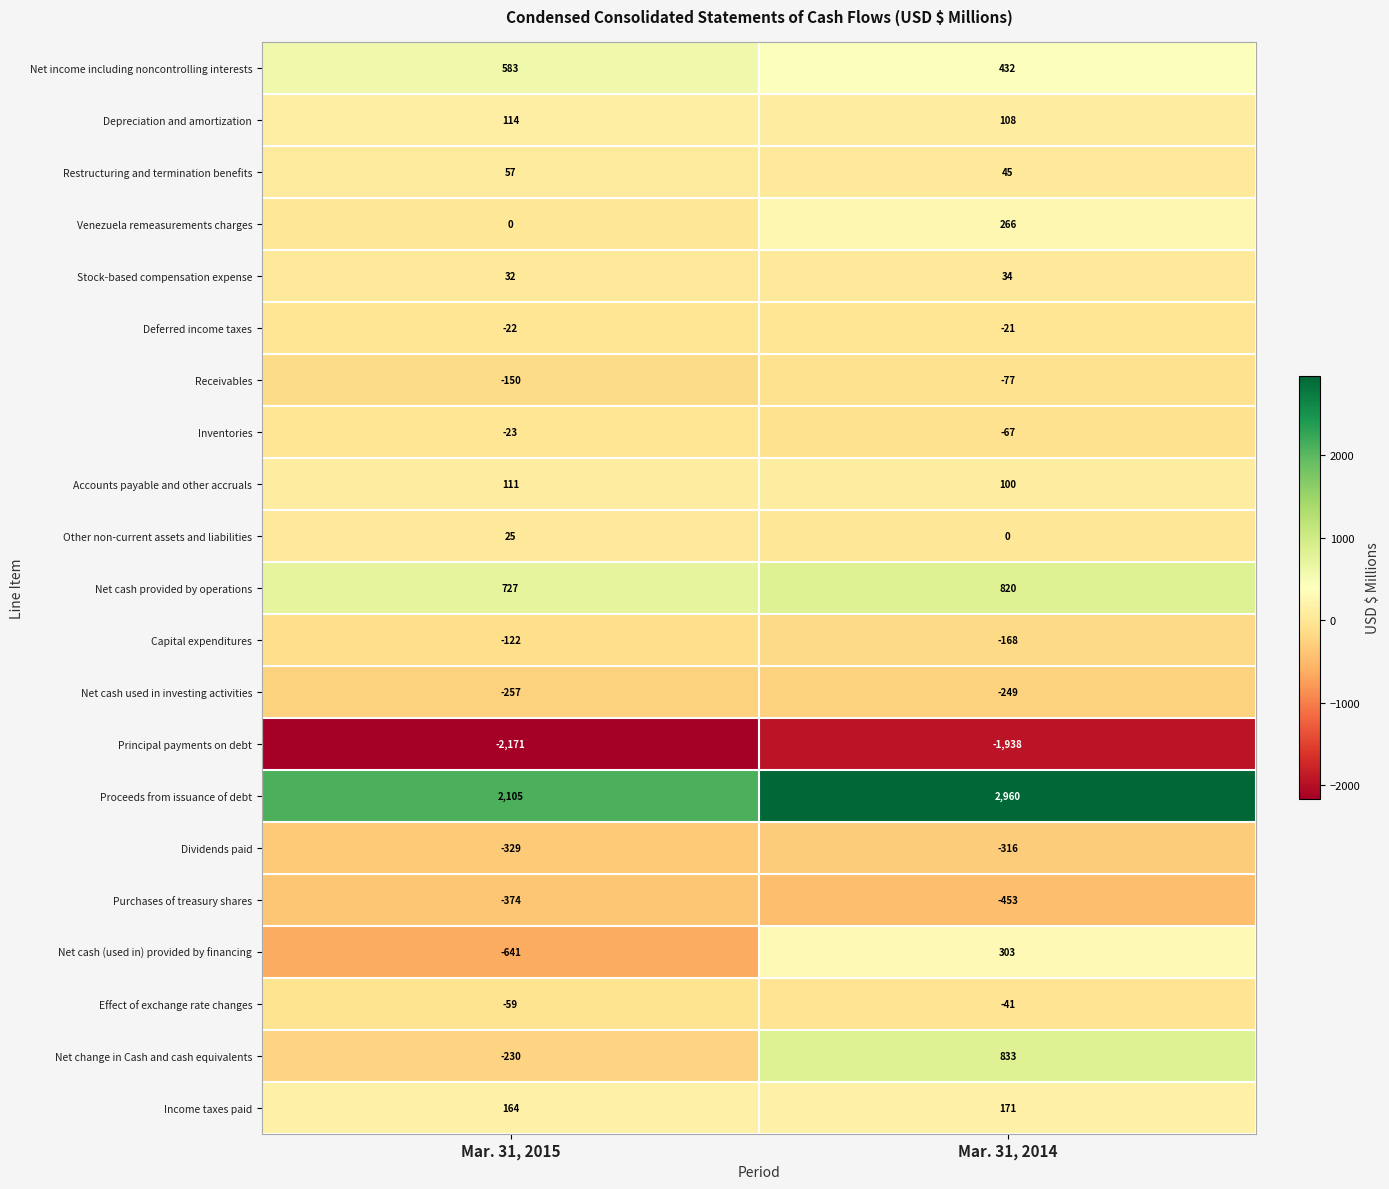

What is the lowest value of the Net change in Cash and cash equivalents series?

-230